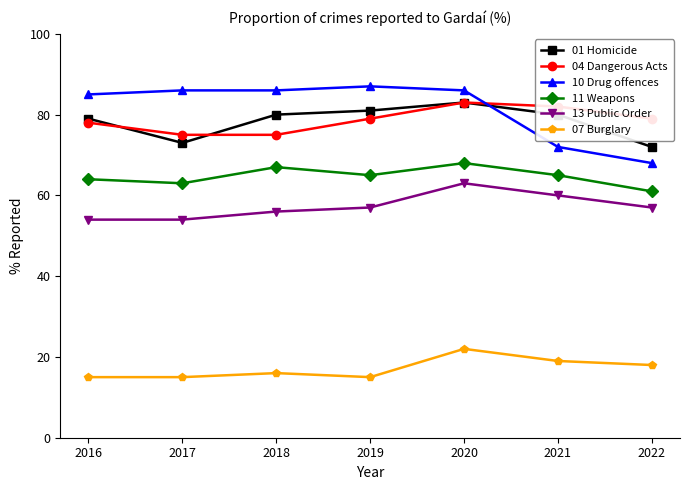

At which label does 10 Drug offences reach its minimum?

2022